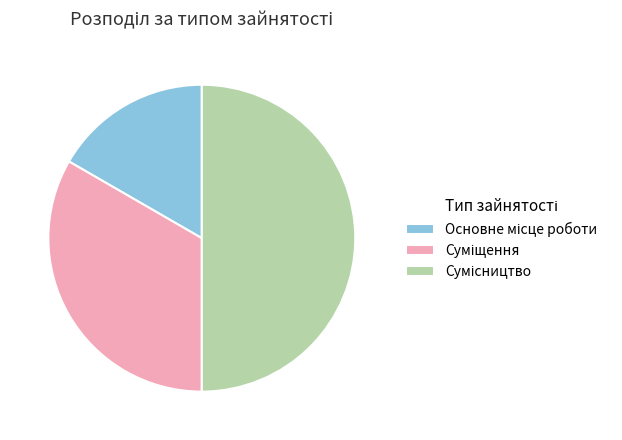

To the nearest percent, what portion does Суміщення represent?

33%